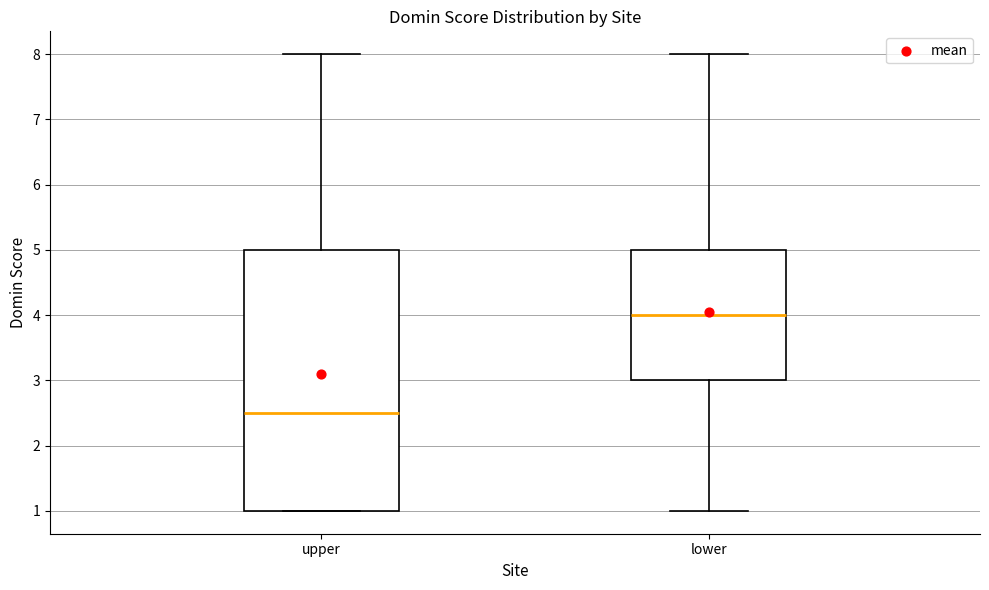

Reading left to right, transcribe this box plot: for each box, give where its median line is, the range the box spans, and where its two whiskers end, as read against the y-axis. The values are not printed on the chart, so give them approximately, as read against the axis.

upper: median 2.5, box 1.0 to 5.0, whiskers 1.0 to 8.0
lower: median 4.0, box 3.0 to 5.0, whiskers 1.0 to 8.0